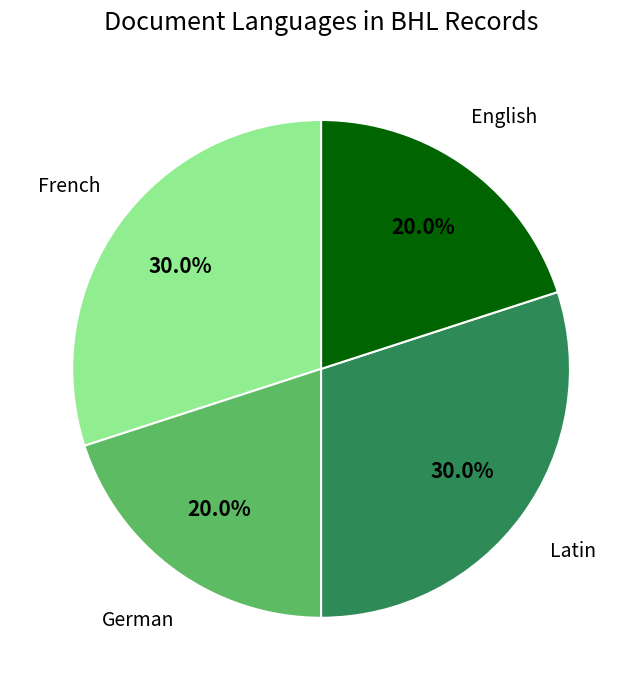

What percentage is NOT represented by German?

80.0%